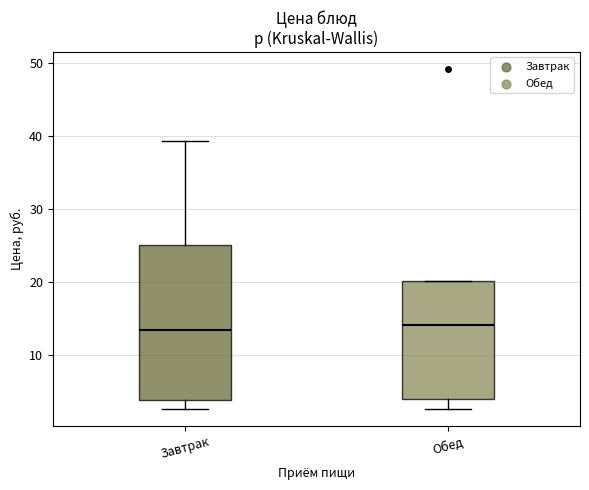

Which box is the tallest, from its lower edge to its upper edge?

Завтрак